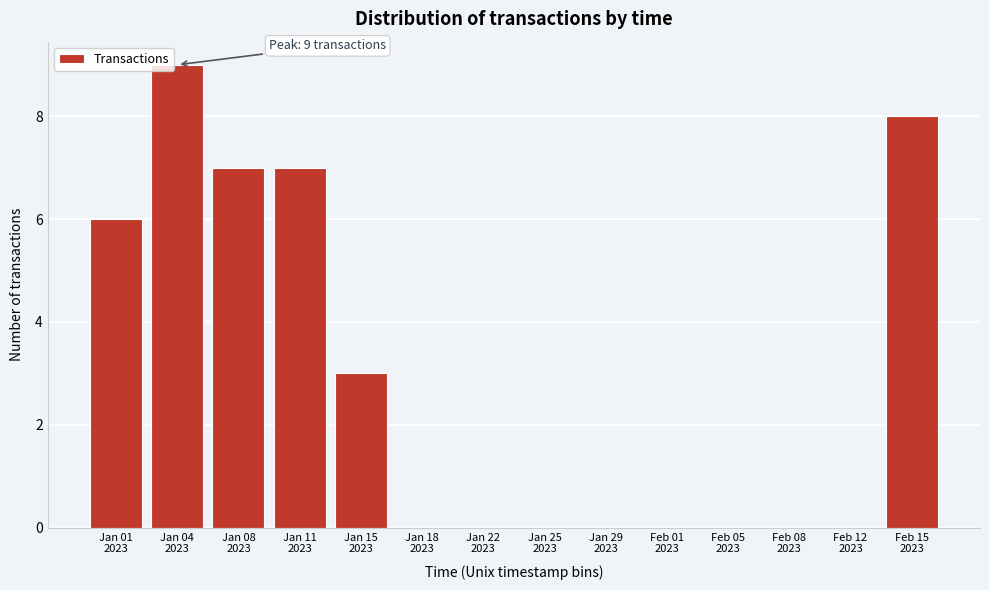

What is the greatest value displayed?

9